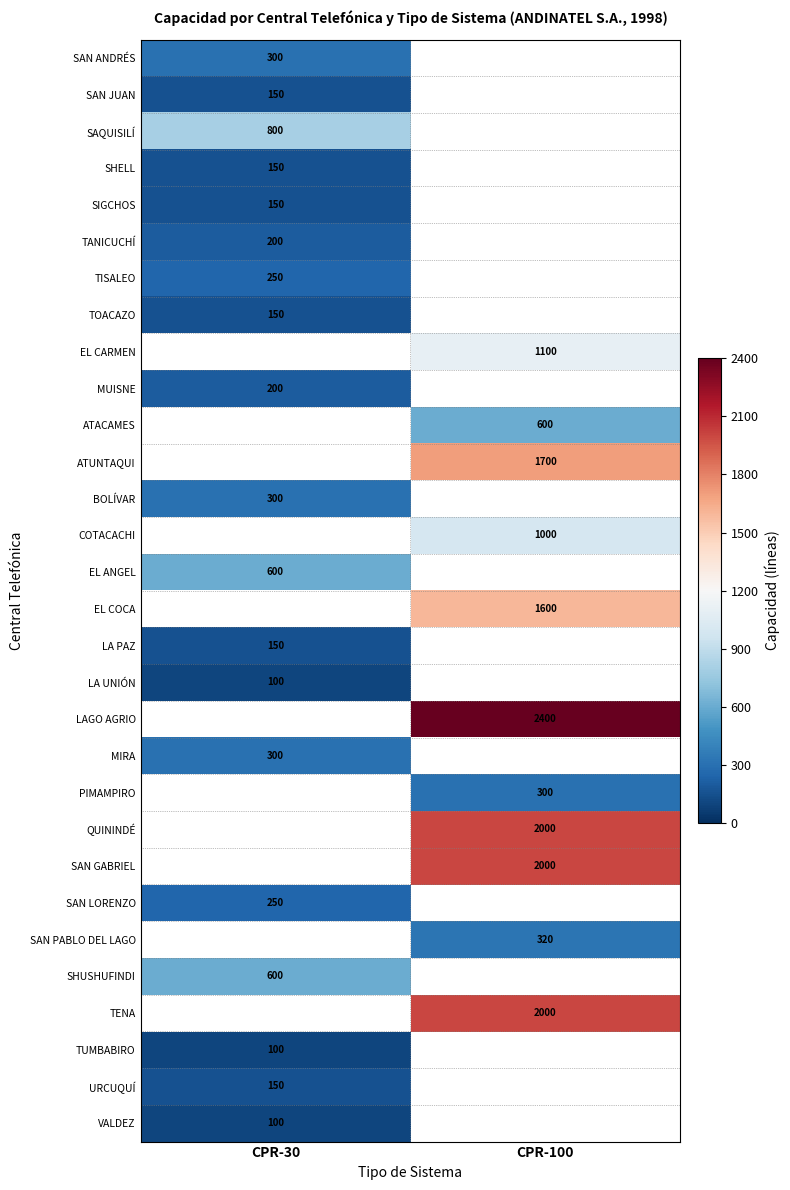

True or false: TUMBABIRO has a value of 100 at CPR-30.

True